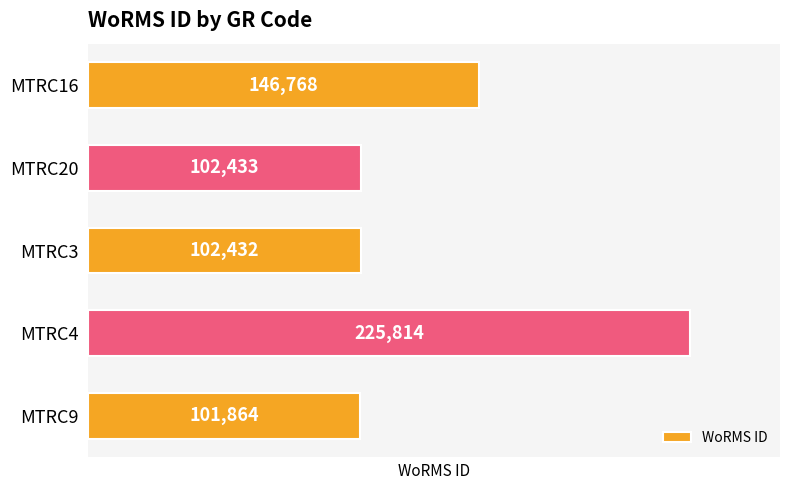

What is the maximum value shown in the chart?

225814